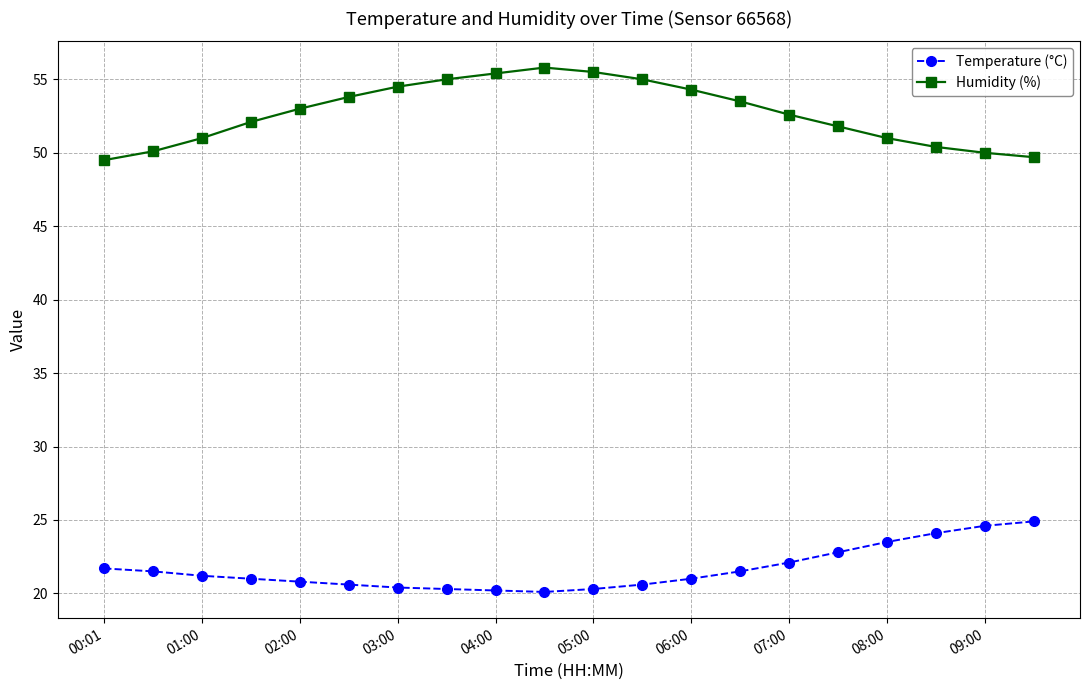

At how many categories does at least one series exceed 45?

20